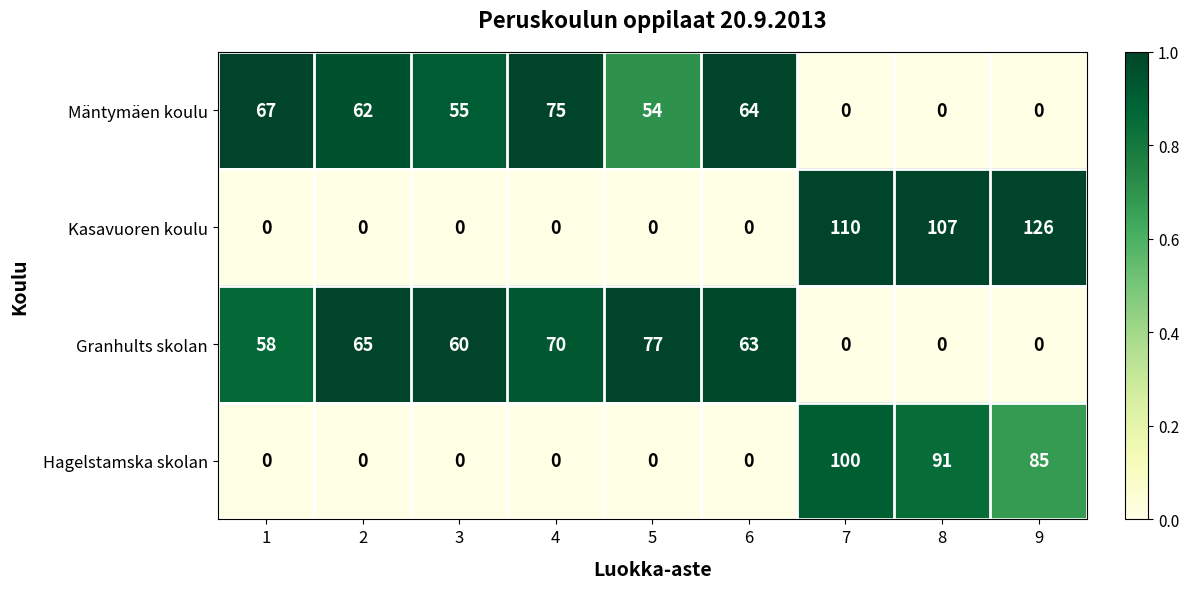

What is the difference between the maximum and minimum values in the Kasavuoren koulu series?

126